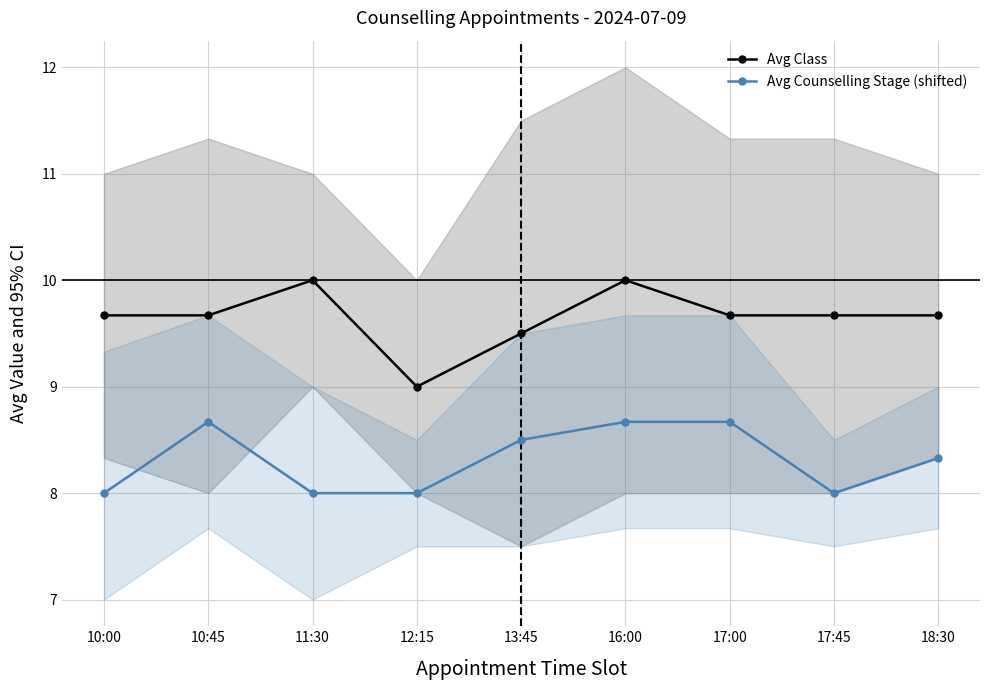

At which label does Avg Counselling Stage (shifted) reach its minimum?

10:00